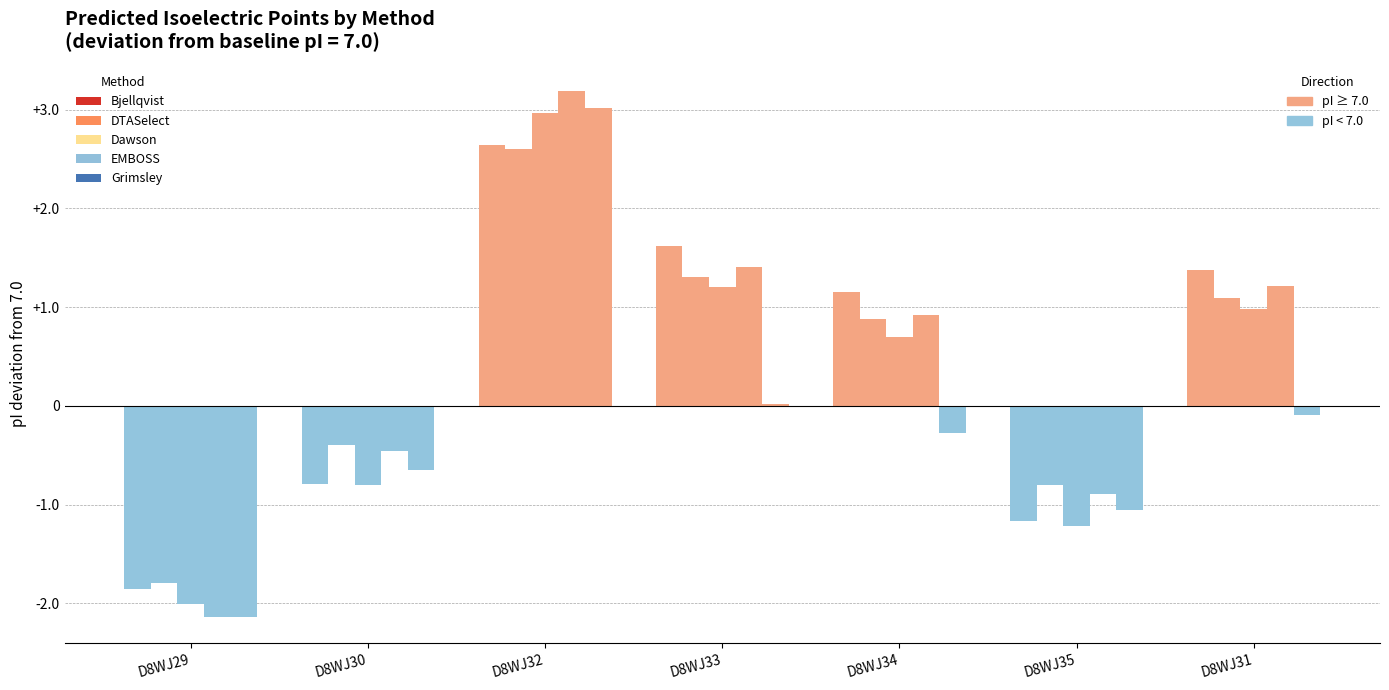

Between D8WJ34 and D8WJ31, which series saw the biggest shift?

EMBOSS